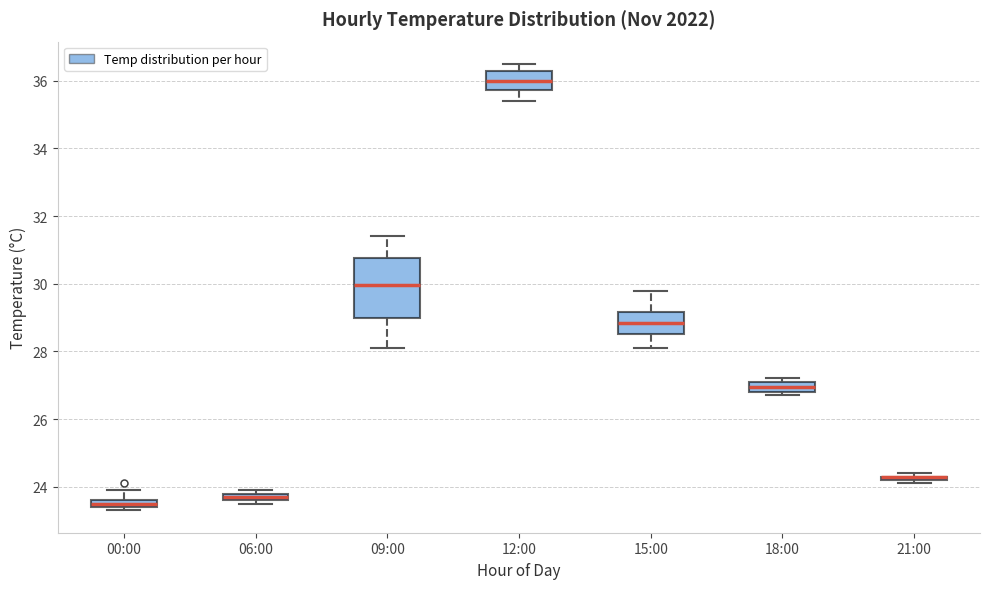

Where is the lower edge of the box for 06:00 on the y-axis? The values are not printed on the chart, so give them approximately, as read against the axis.

23.6